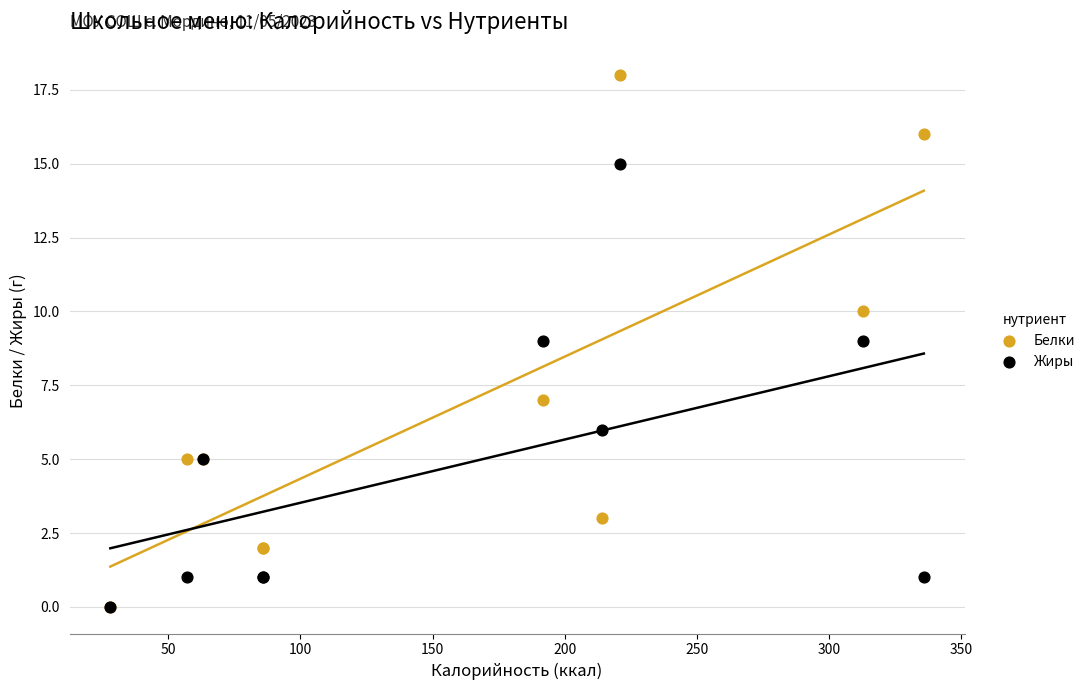

Which series reaches the maximum Y coordinate?

Белки